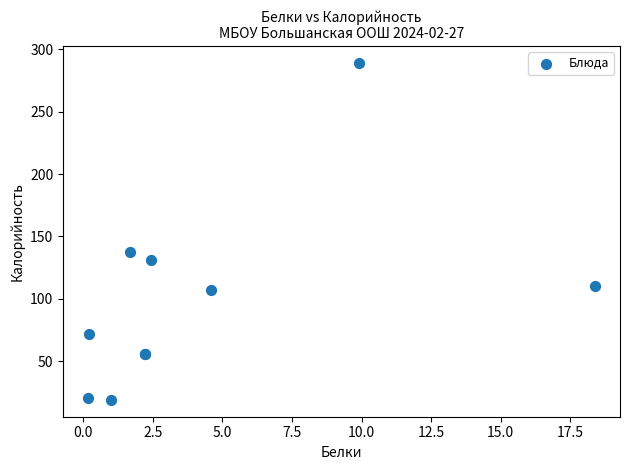

What Y value in the scatter plot is closest to 154?

137.3